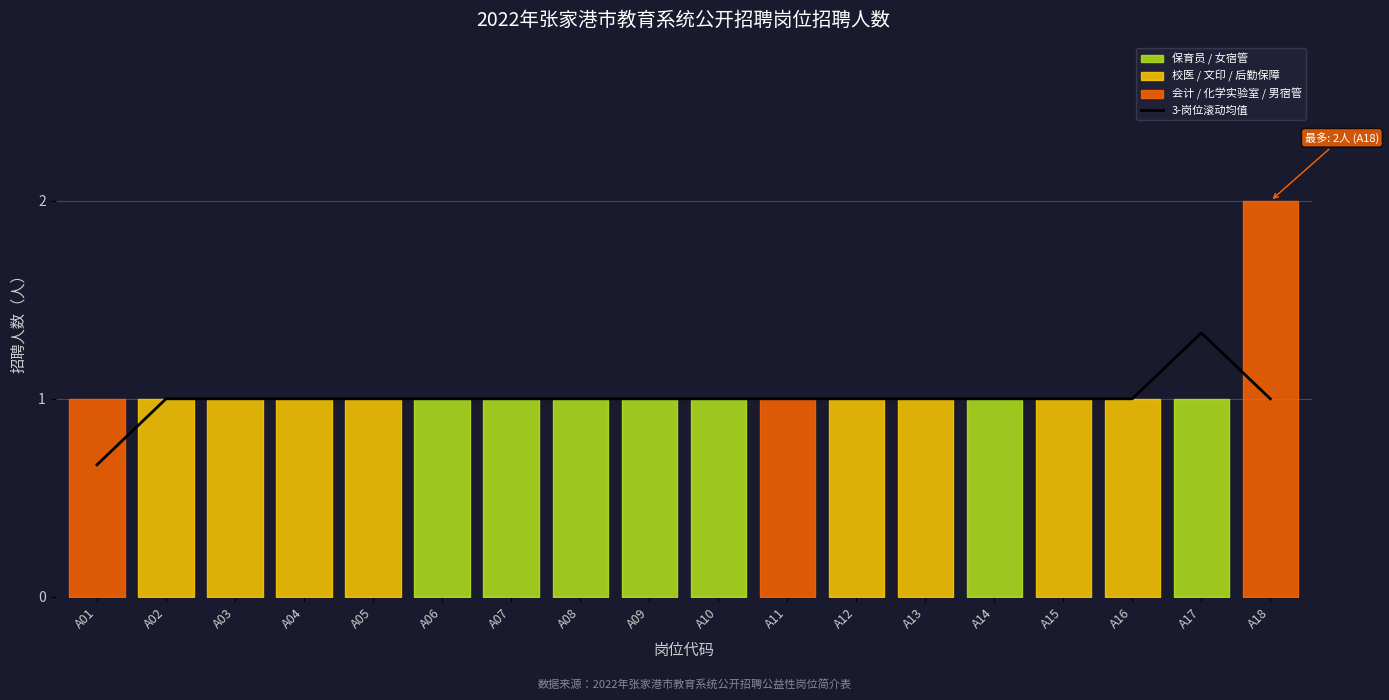

Count the number of data series in this chart.

1